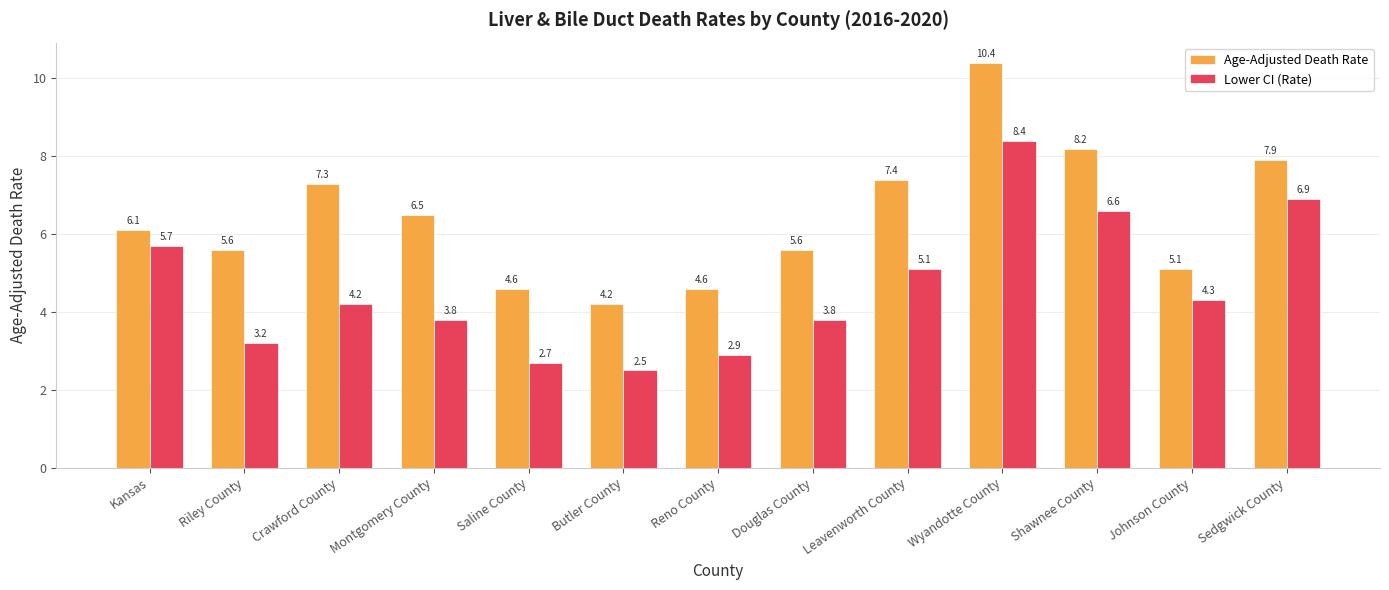

What is the sum of the Lower CI (Rate) values at Crawford County and Butler County?

6.7